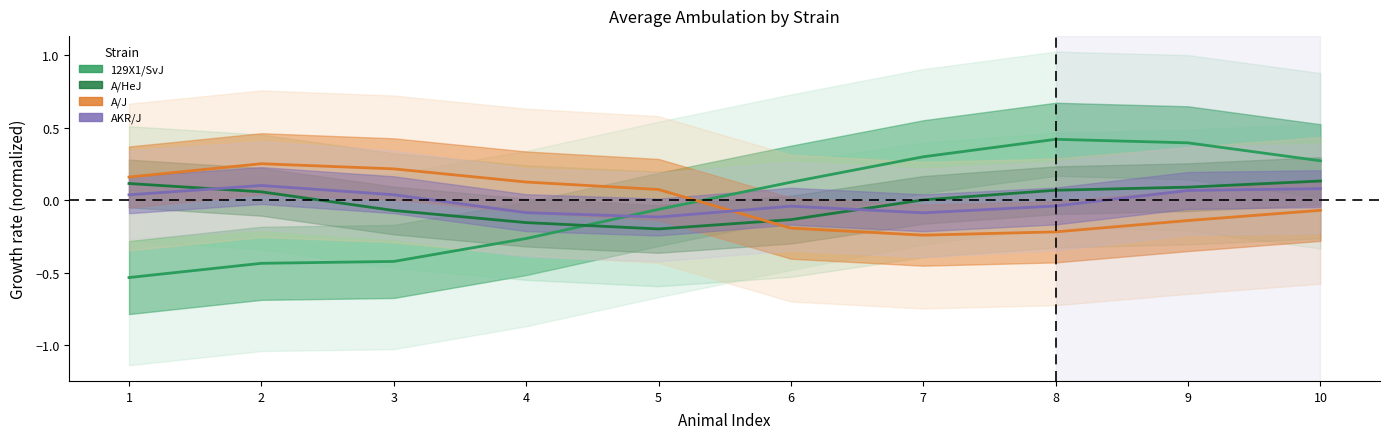

Between which two adjacent categories do 129X1/SvJ and AKR/J first intersect?

4 and 5